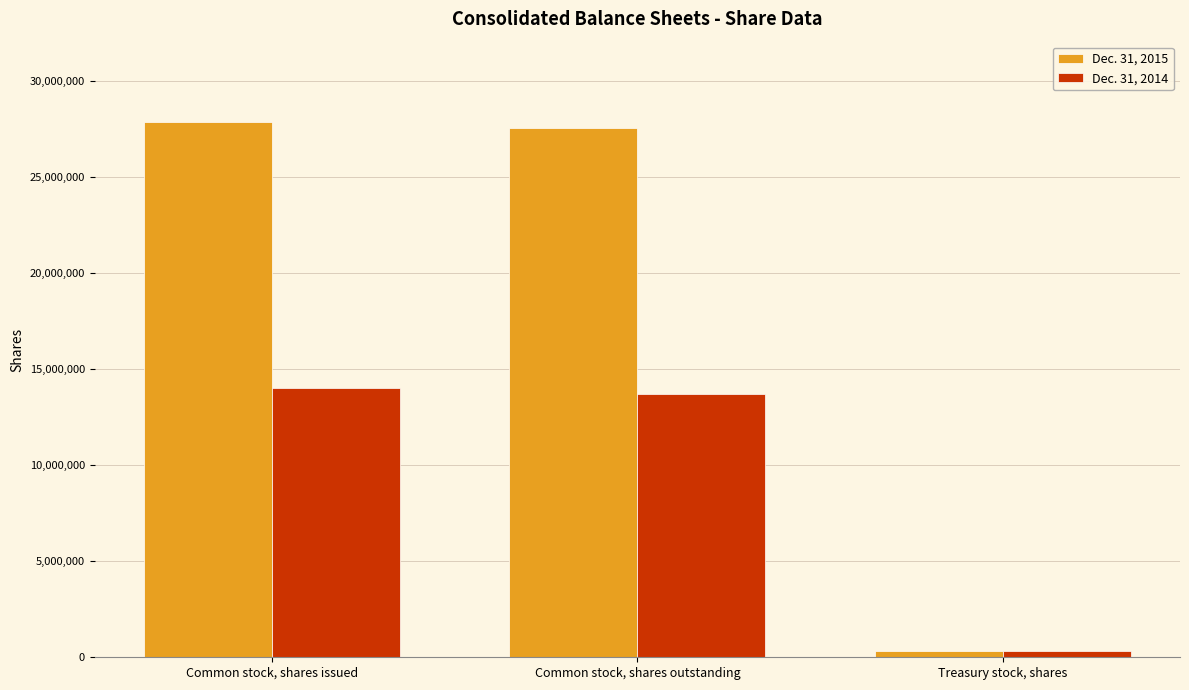

Are the bars grouped side by side (vs. stacked)?

Yes